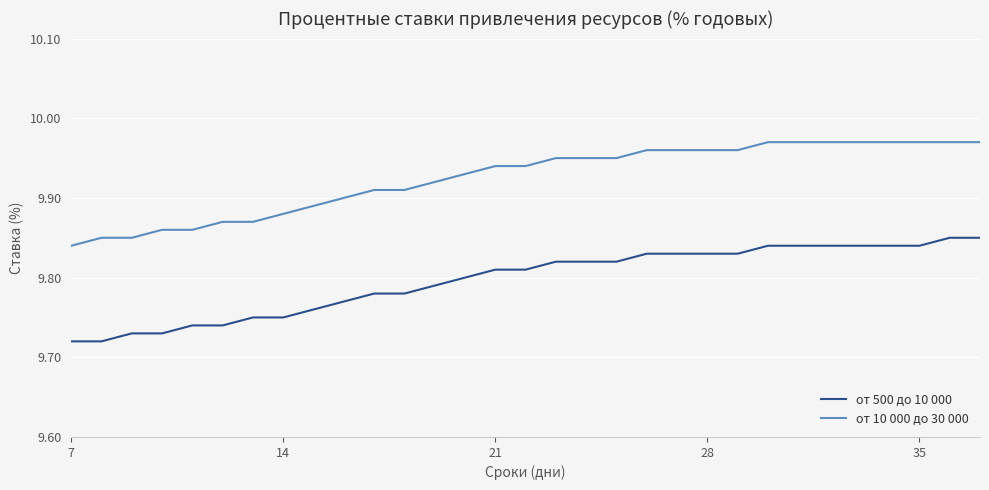

Is this an area chart (filled region under the line)?

No